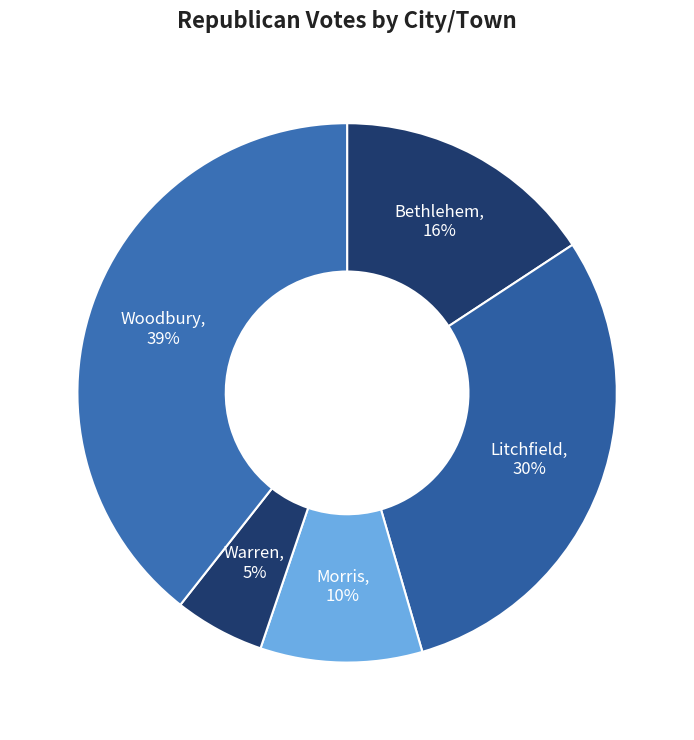

Is the sum of Morris and Litchfield greater than half?

No